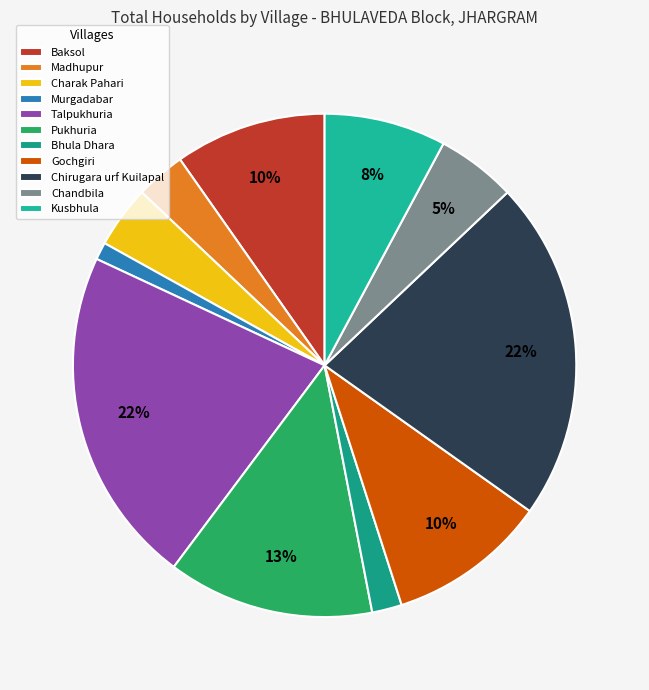

Does any single category account for the majority?

No